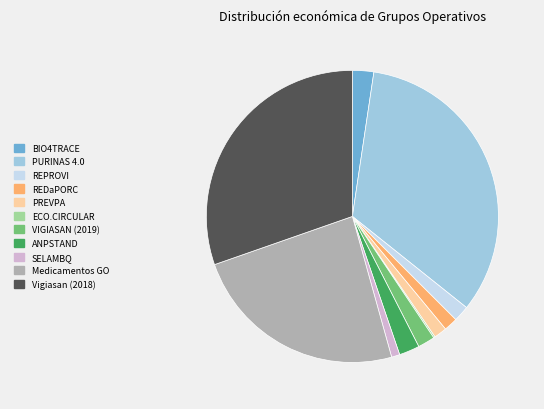

Does BIO4TRACE represent more than half of the total?

No